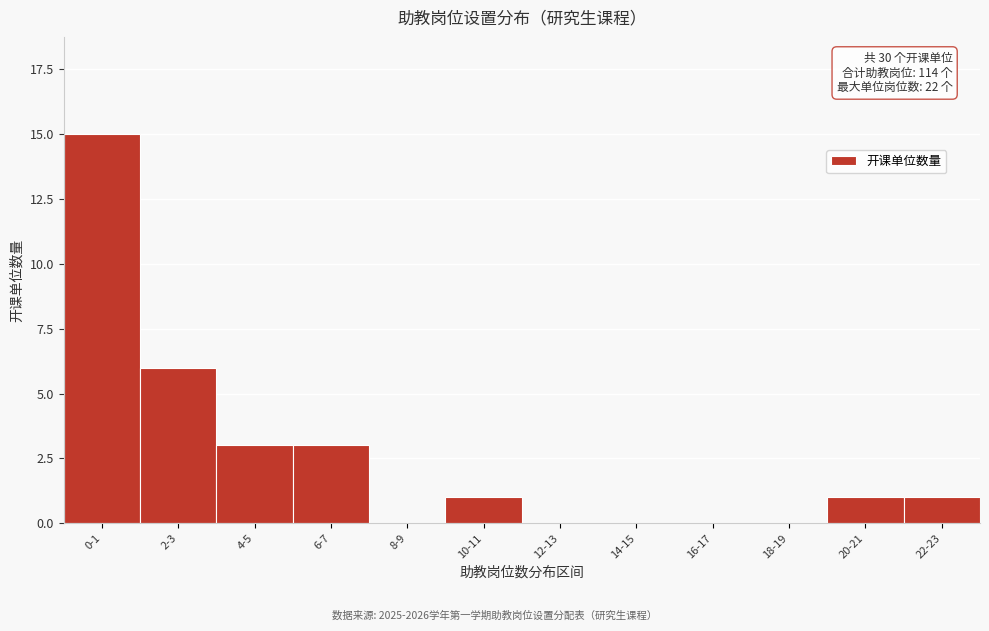

Reading right to left, list all the values displayed in this chart.

22-23=1	20-21=1	18-19=0	16-17=0	14-15=0	12-13=0	10-11=1	8-9=0	6-7=3	4-5=3	2-3=6	0-1=15